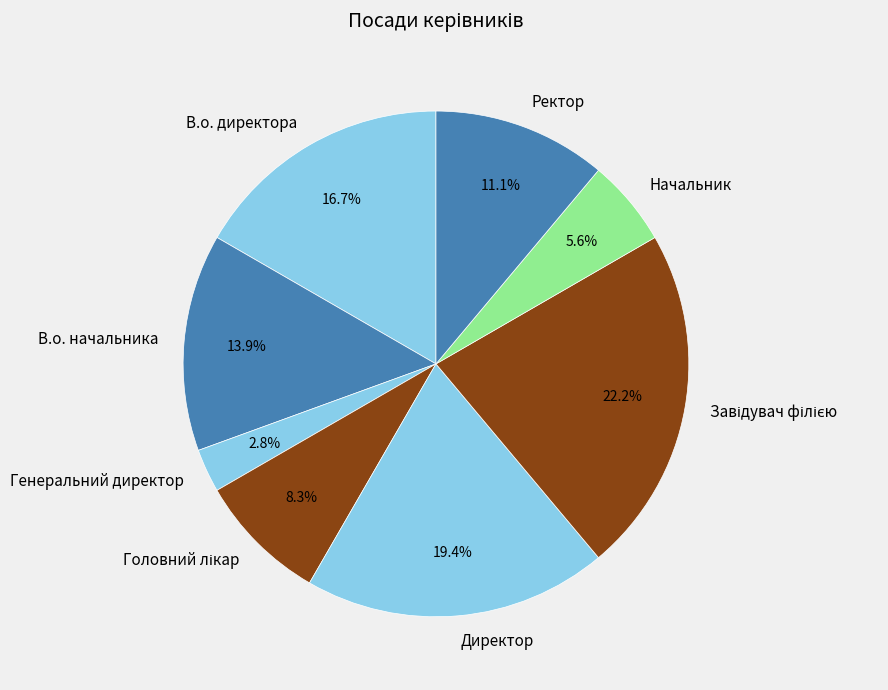

Do В.о. начальника and Директор together represent more than half of the pie?

No